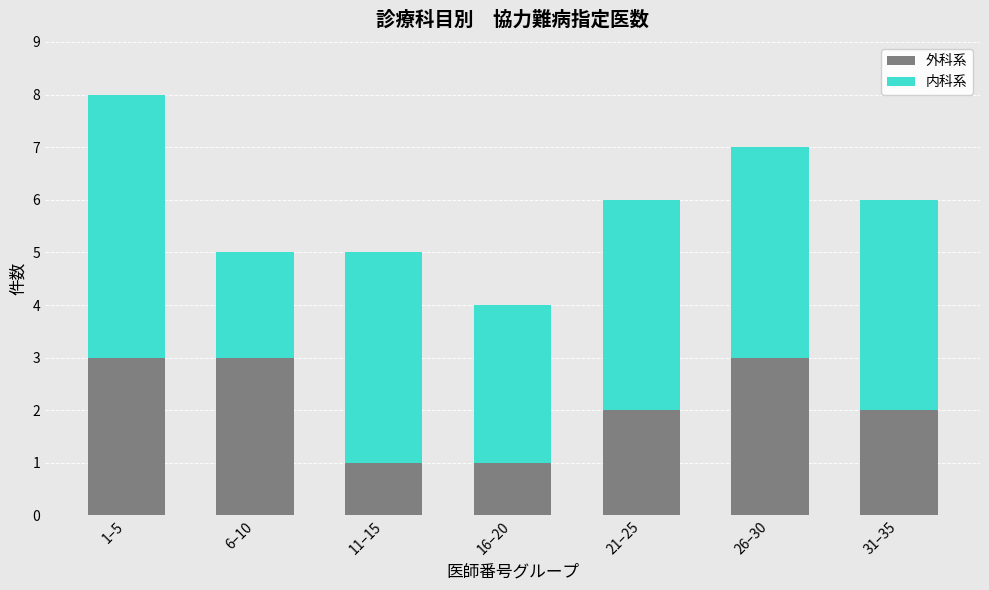

Reading right to left, list the values for the 外科系 series.

31–35=2	26–30=3	21–25=2	16–20=1	11–15=1	6–10=3	1–5=3